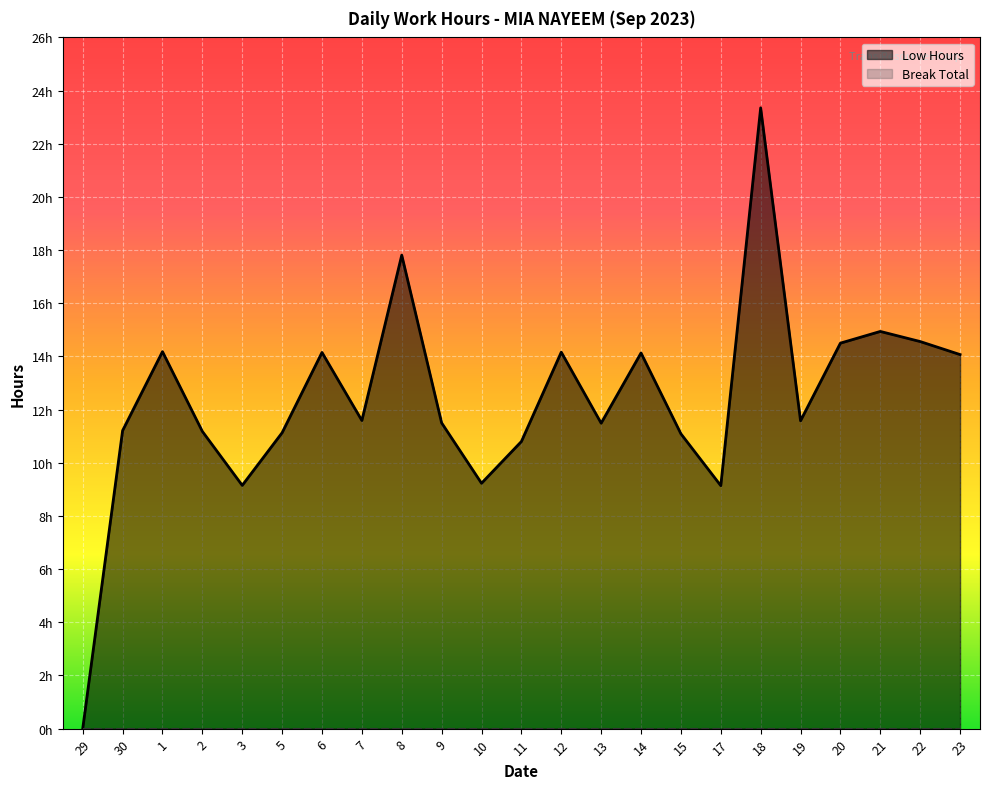

What is the difference between the Low Hours values at 17 and 2?

2.0